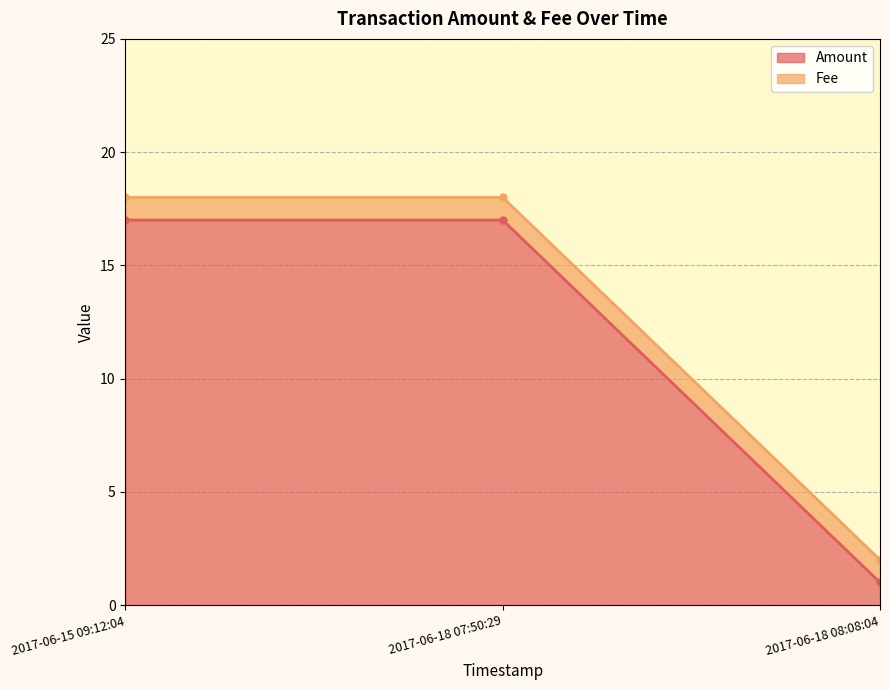

What is the sum of all values?

35